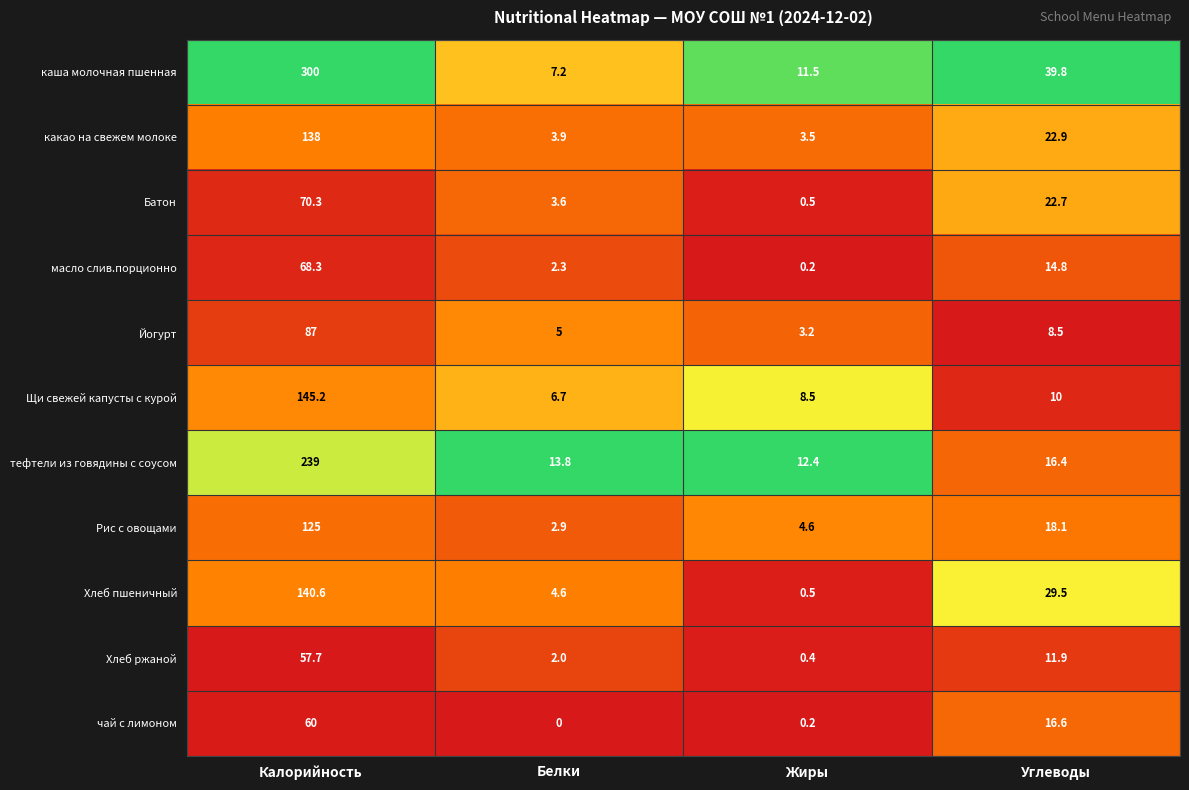

How many positive values does the чай с лимоном series have?

3